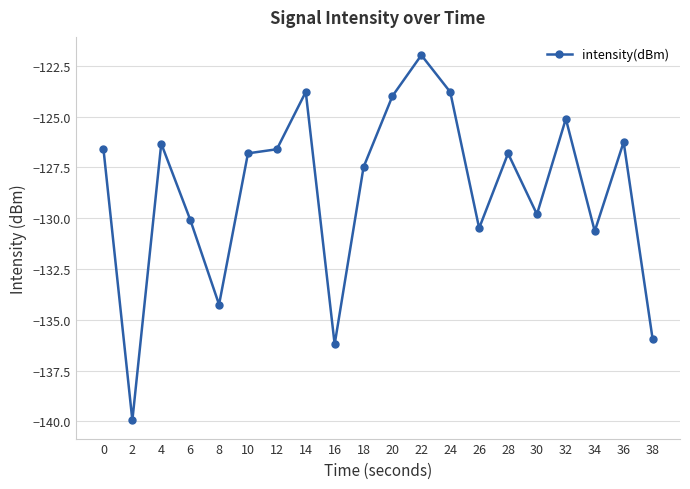

What is the maximum value shown in the chart?

-122.0